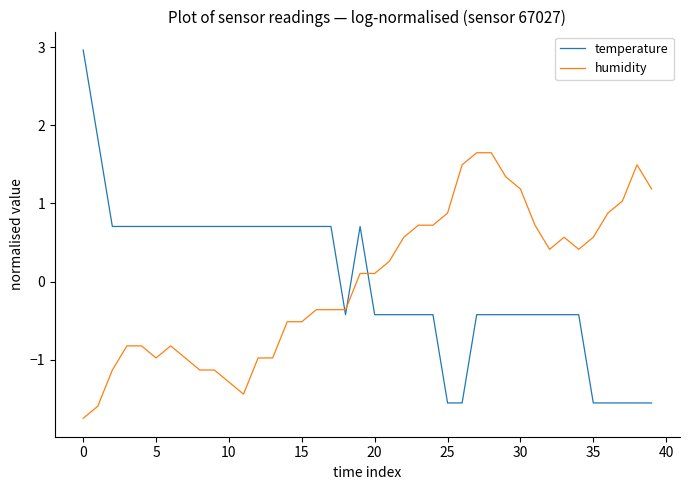

What is the difference between the maximum and minimum values in the humidity series?

3.4